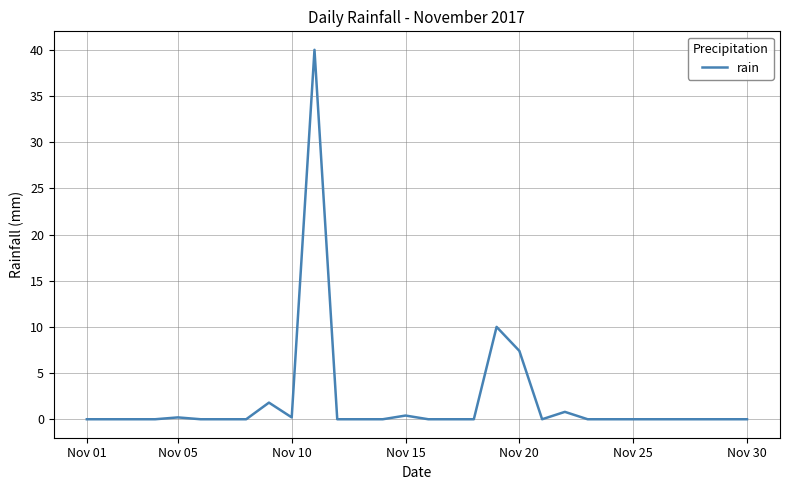

What is the greatest value displayed?

40.0